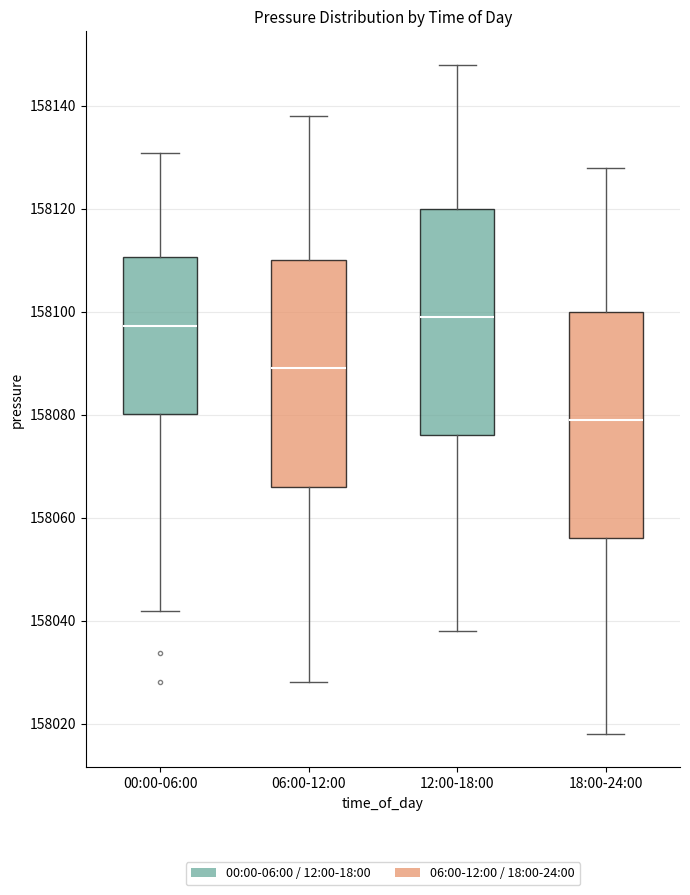

Where does the median line of the box for 00:00-06:00 sit on the y-axis? The values are not printed on the chart, so give them approximately, as read against the axis.

158098